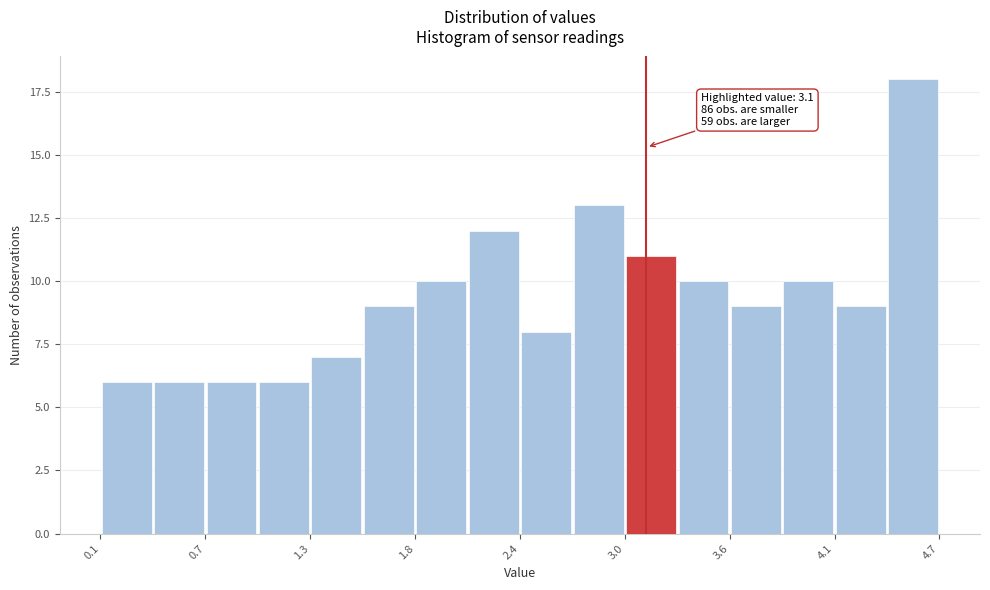

Around what value on the x-axis is the tallest bar? Give the approximate position of its centre, as read against the axis.

4.6